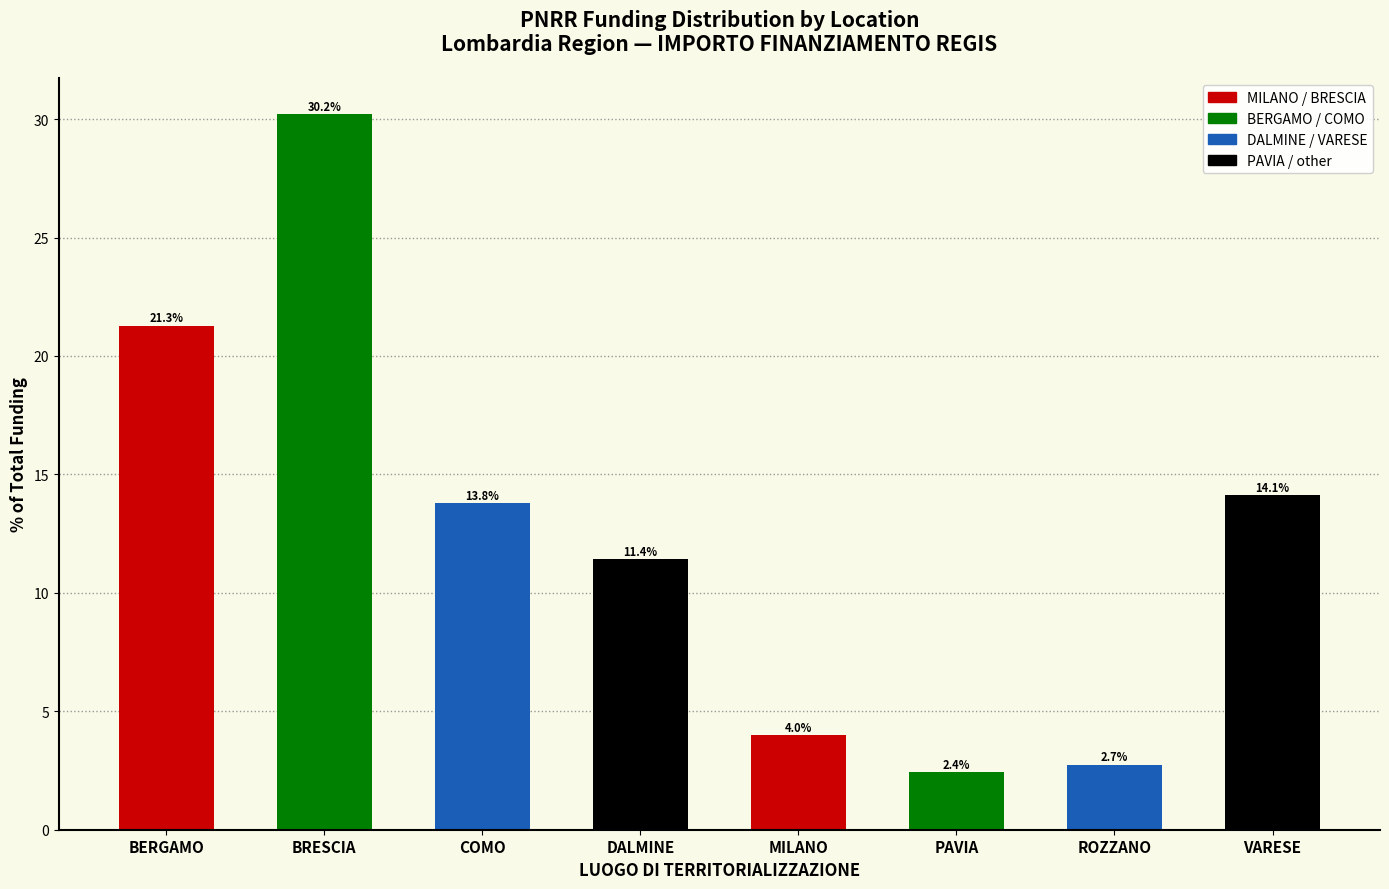

Rank the categories by value from lowest to highest.

PAVIA, ROZZANO, MILANO, DALMINE, COMO, VARESE, BERGAMO, BRESCIA